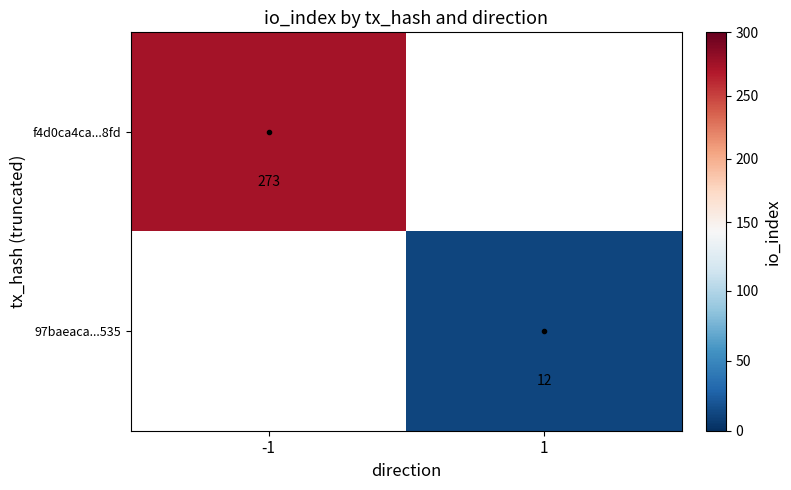

Is it true that f4d0ca4ca...8fd equals 433.4 at -1?

False